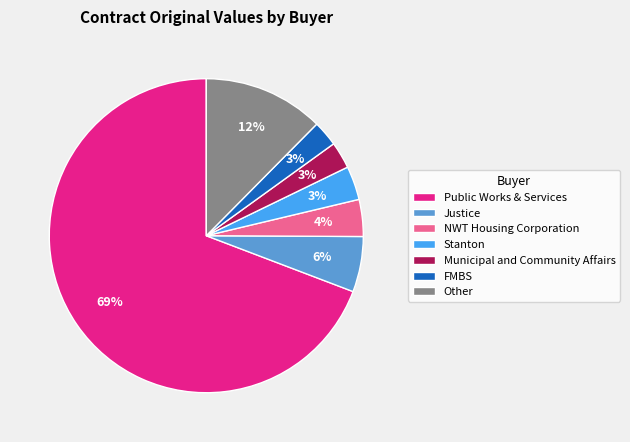

How many slices are in this pie chart?

7